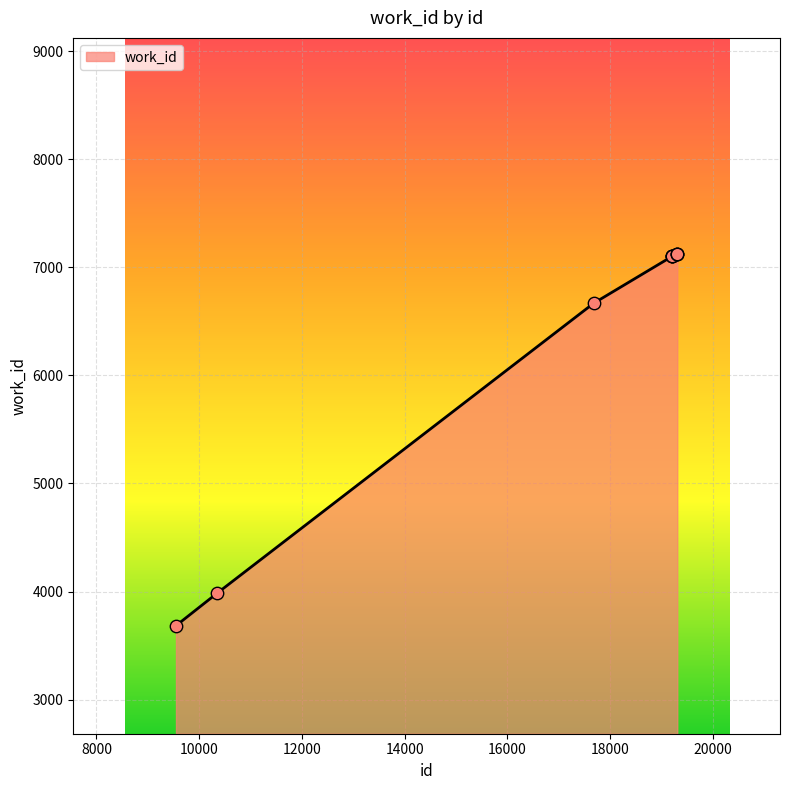

What is the minimum value shown in the chart?

3684